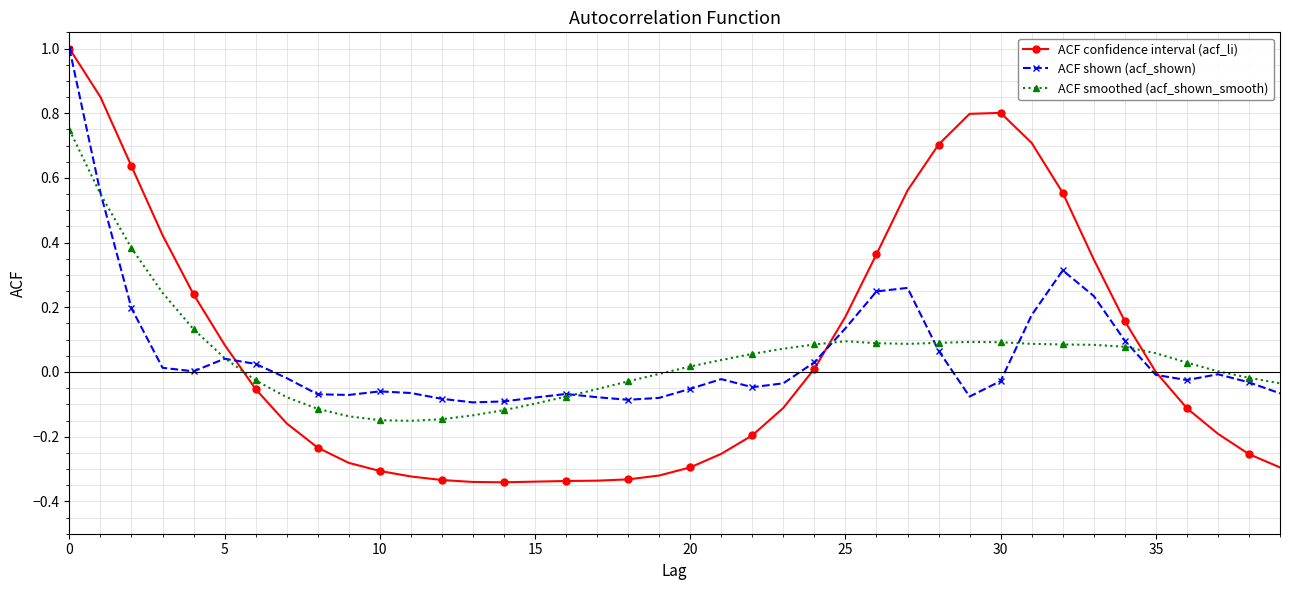

In ACF confidence interval (acf_li), how many points are lower than both neighbors (excluding endpoints)?

1